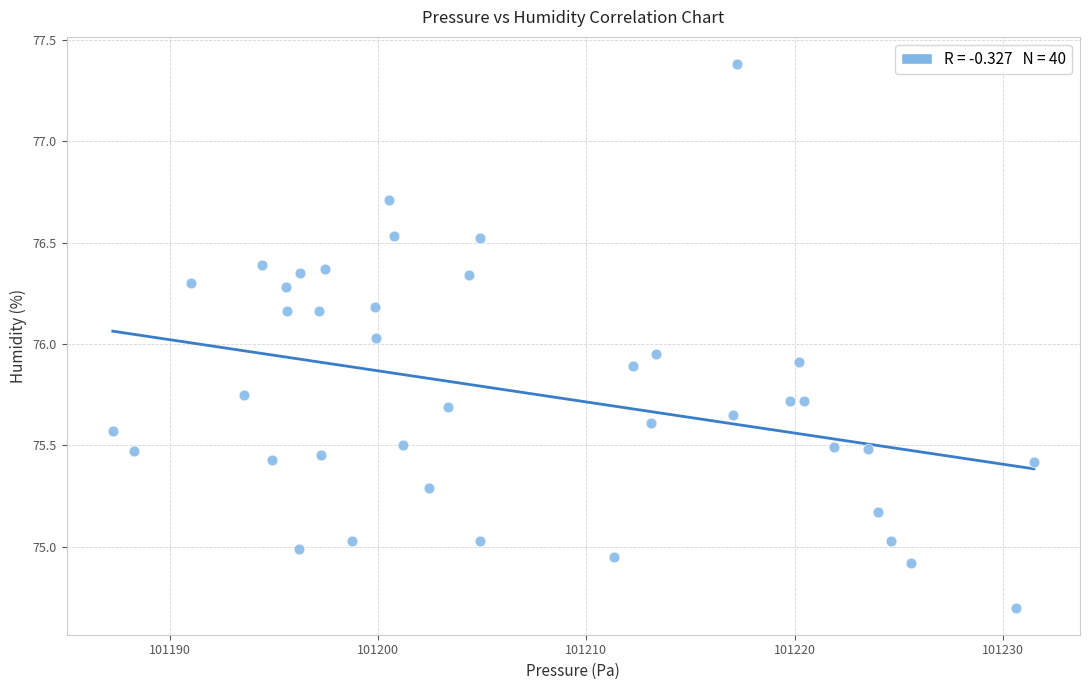

What is the range of X values (max minus min)?

44.2